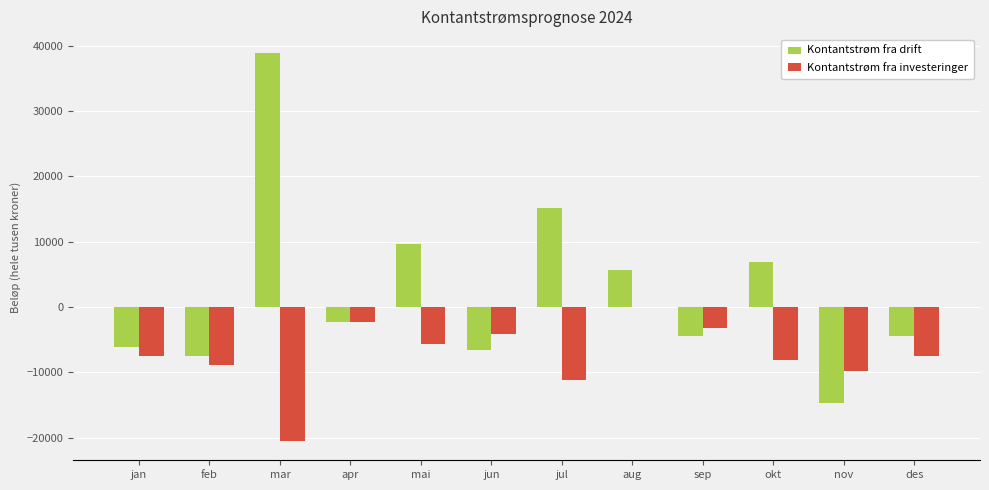

The value of Kontantstrøm fra investeringer at mai is -5636.7. True or false?

True